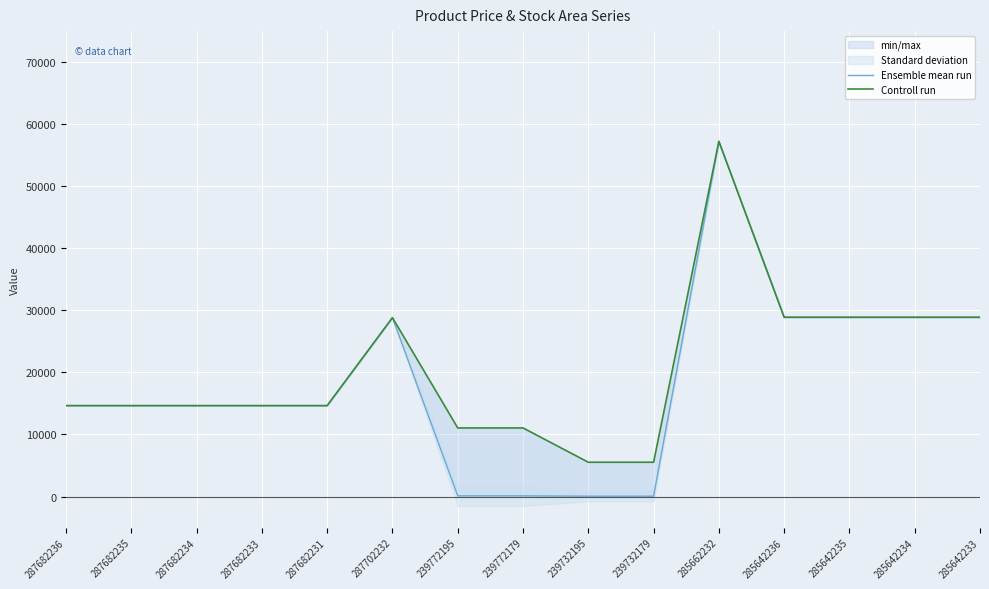

Which series has the largest total across all categories?

Controll run